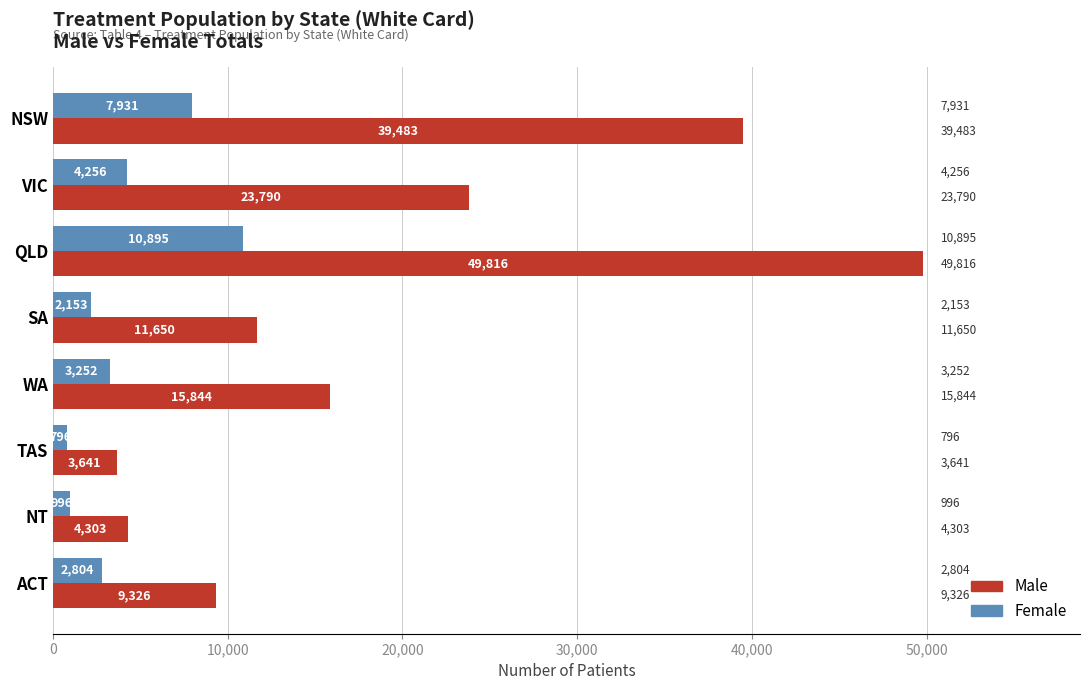

Is it true that Male equals 6330 at TAS?

False